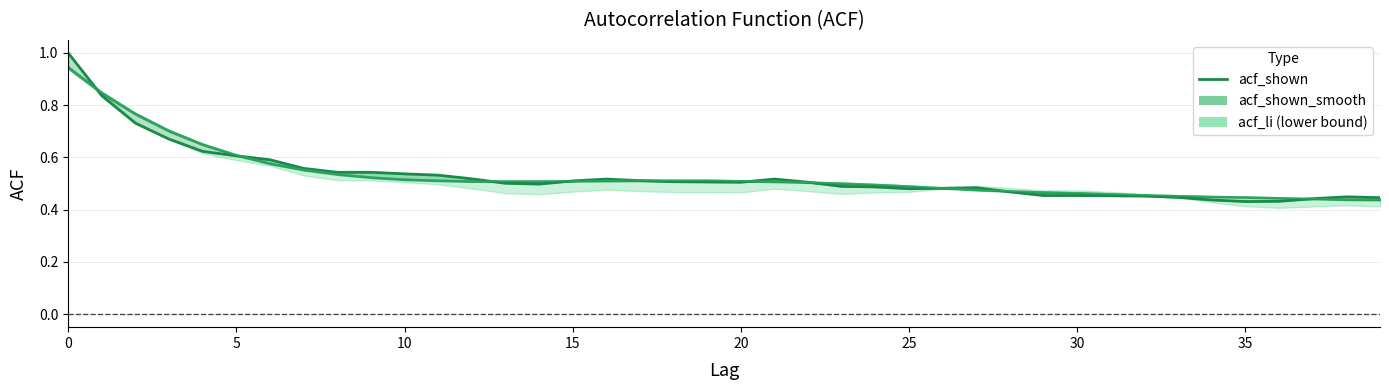

Which has a higher value, 9 or 13?

9